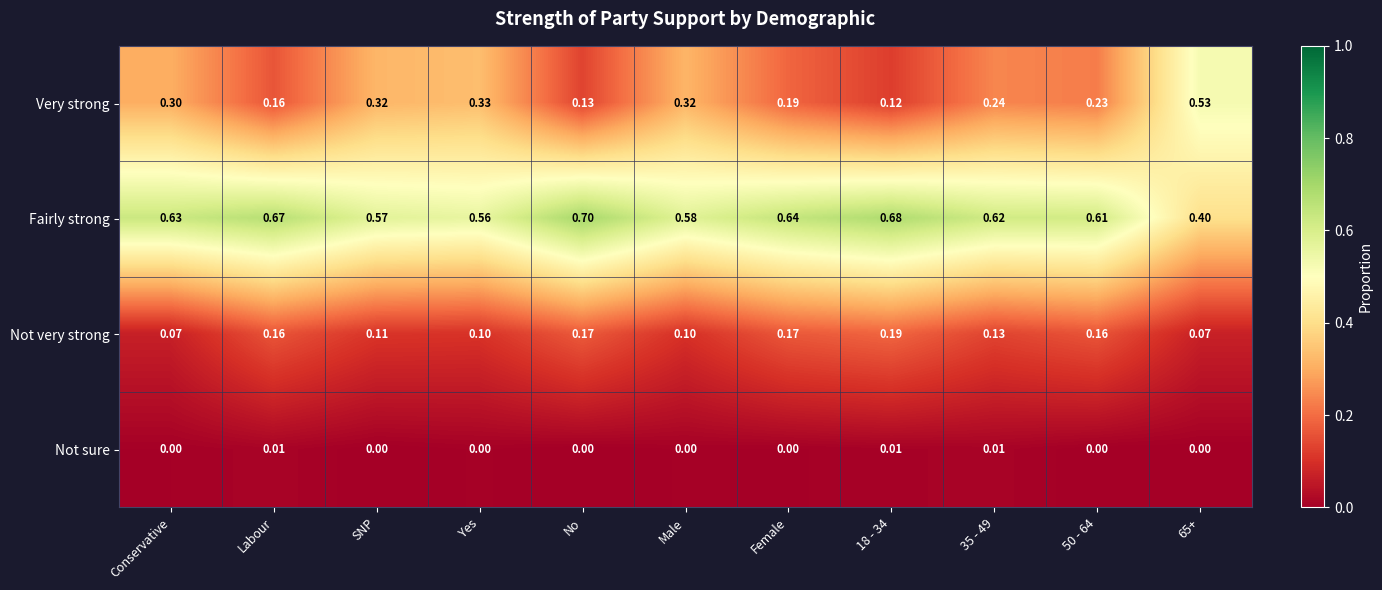

What is the total value across all series at Conservative?

1.0